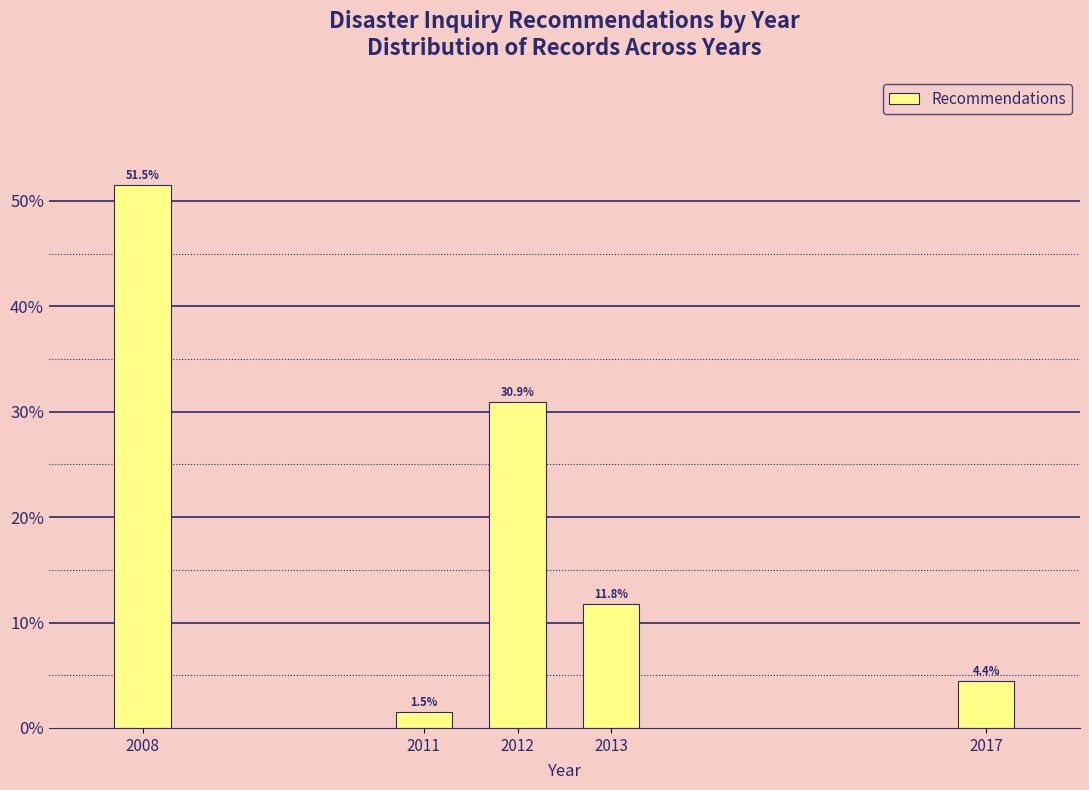

Reading right to left, transcribe all the data shown in this chart.

4.4	11.8	30.9	1.5	51.5